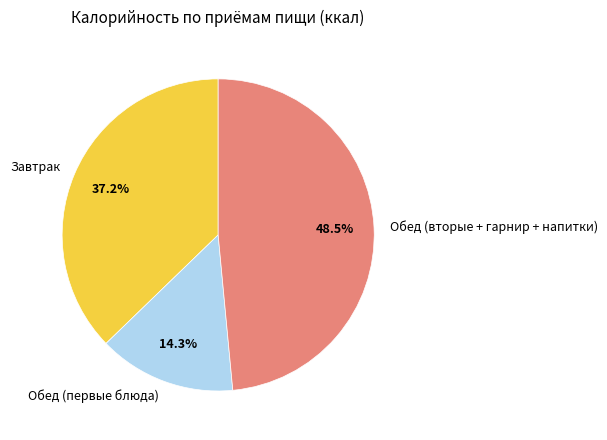

What percentage do Обед (вторые + гарнир + напитки) and Завтрак together represent?

85.7%